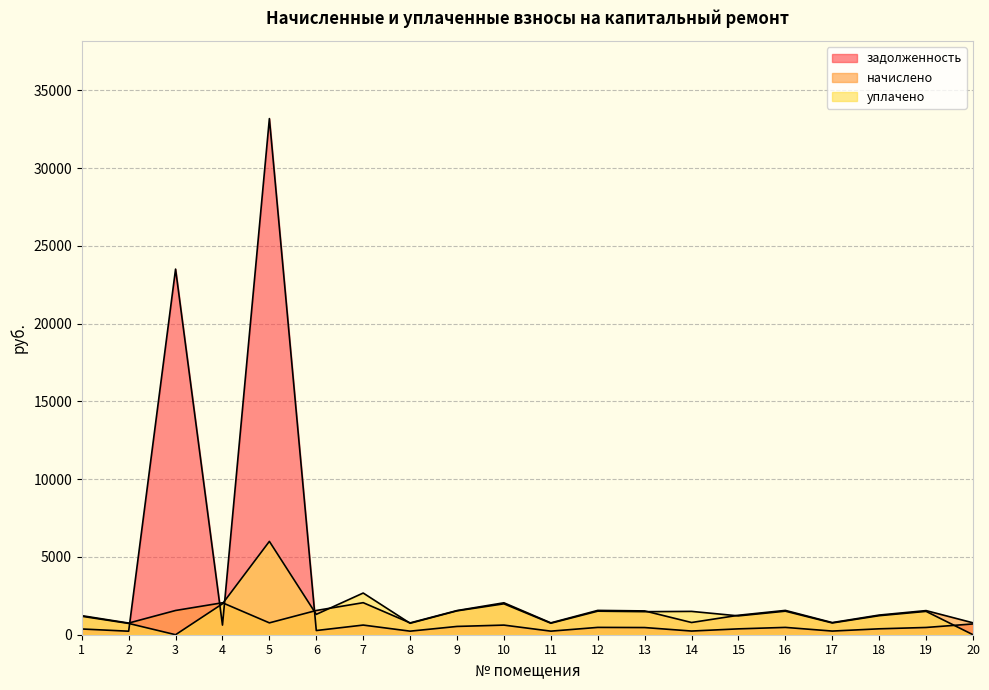

How many times do задолженность and уплачено cross each other?

5